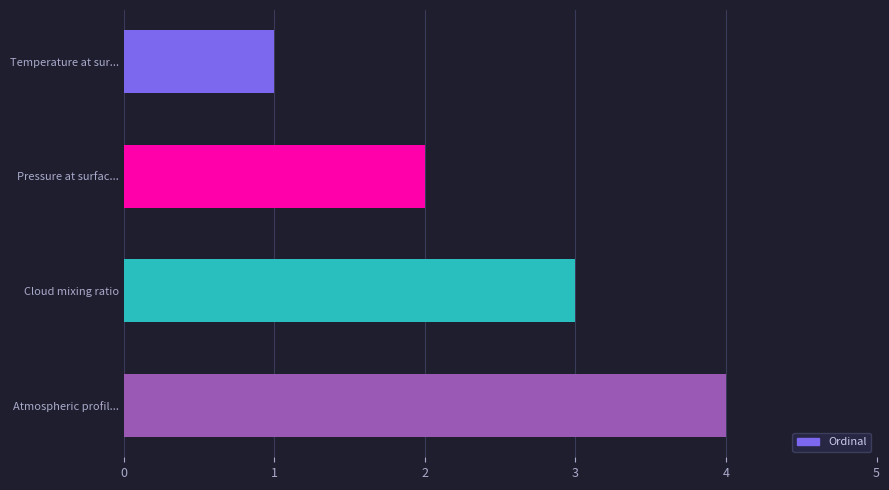

What value does the data have at Atmospheric profil...?

4